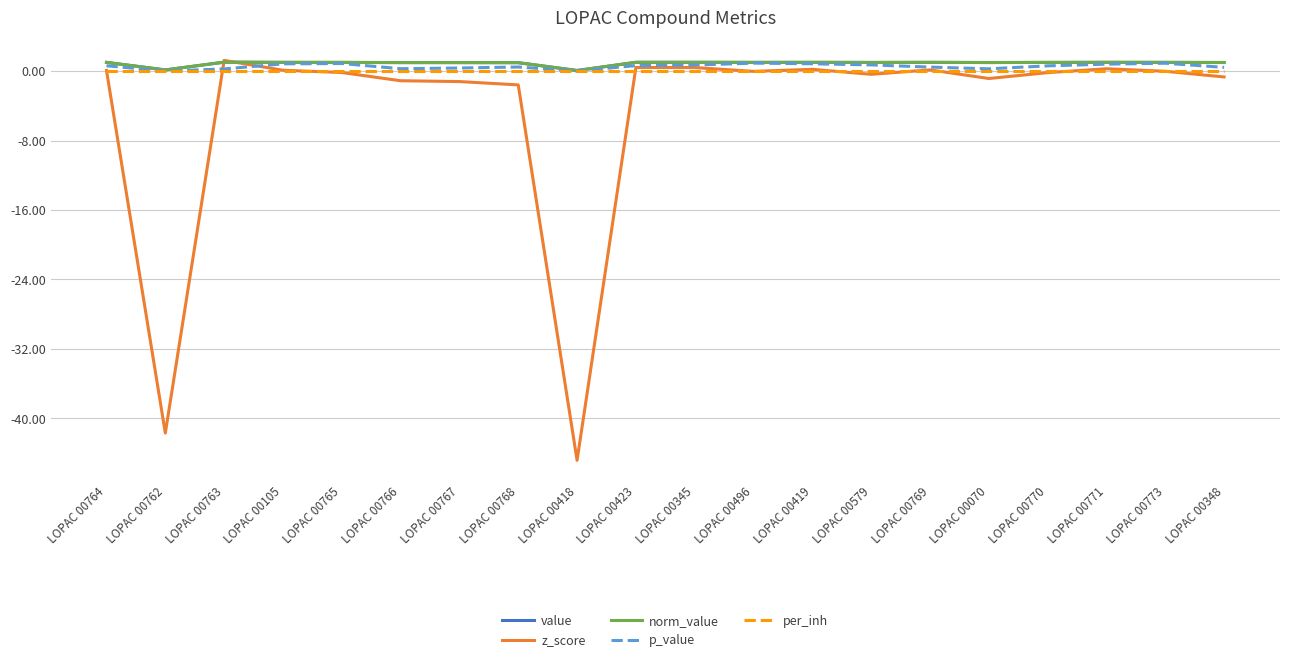

Does the chart have visible grid lines?

Yes